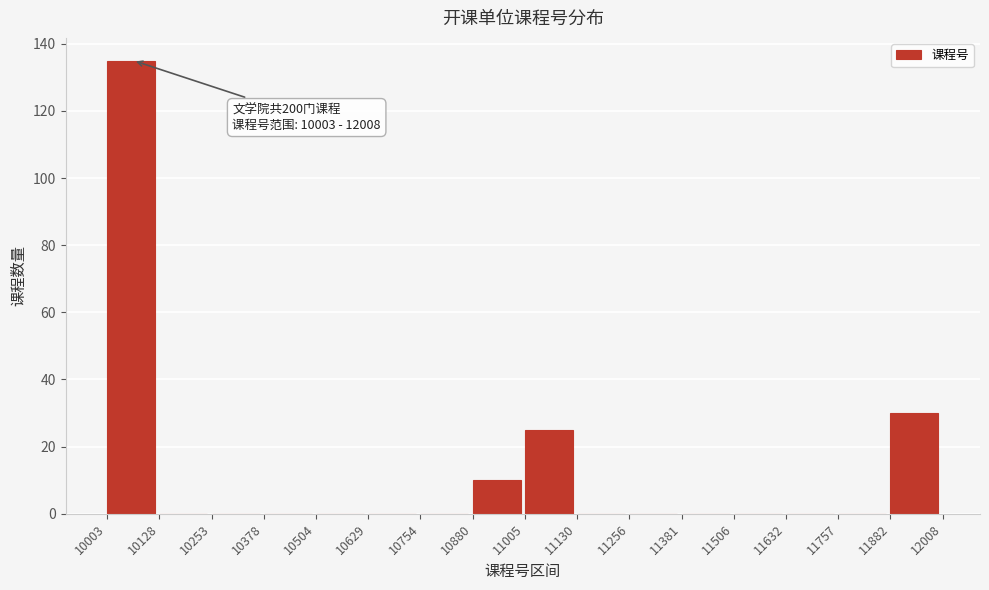

Which range on the x-axis has the tallest bar?

10003 to 10128